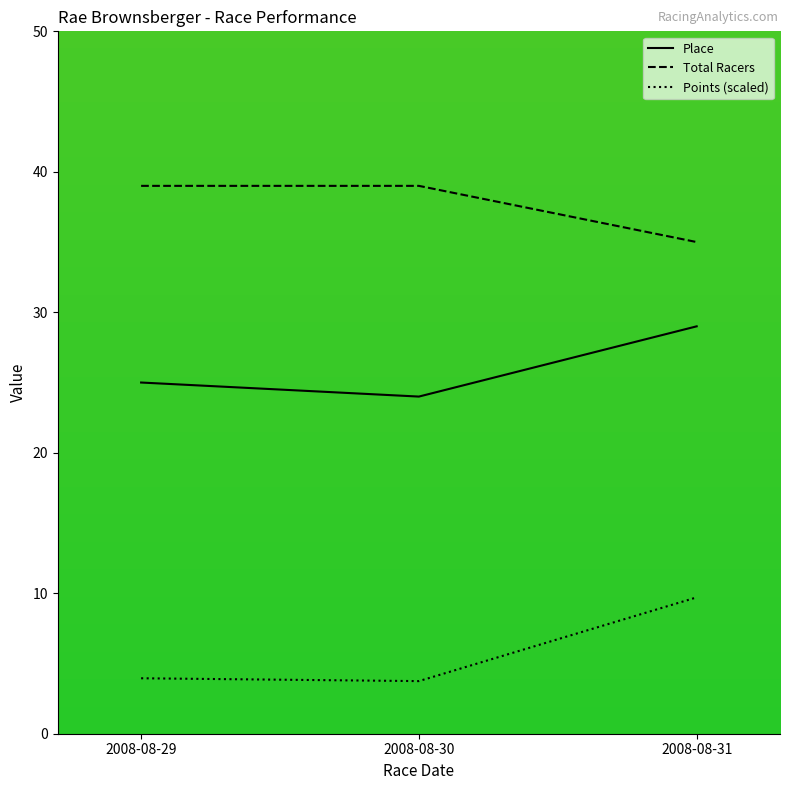

Which series has the largest total across all categories?

Total Racers